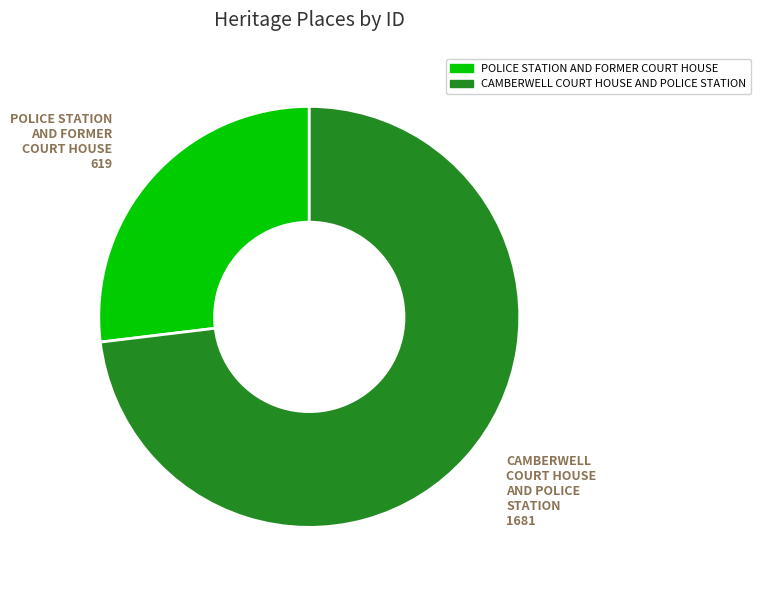

Combined, do POLICE STATION AND FORMER COURT HOUSE and CAMBERWELL COURT HOUSE AND POLICE STATION account for over 50%?

Yes